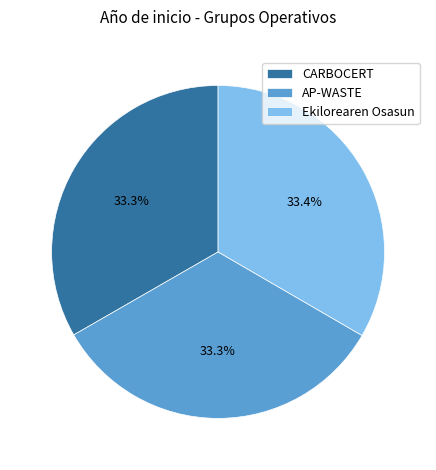

The CARBOCERT slice represents 42% of the pie. True or false?

False